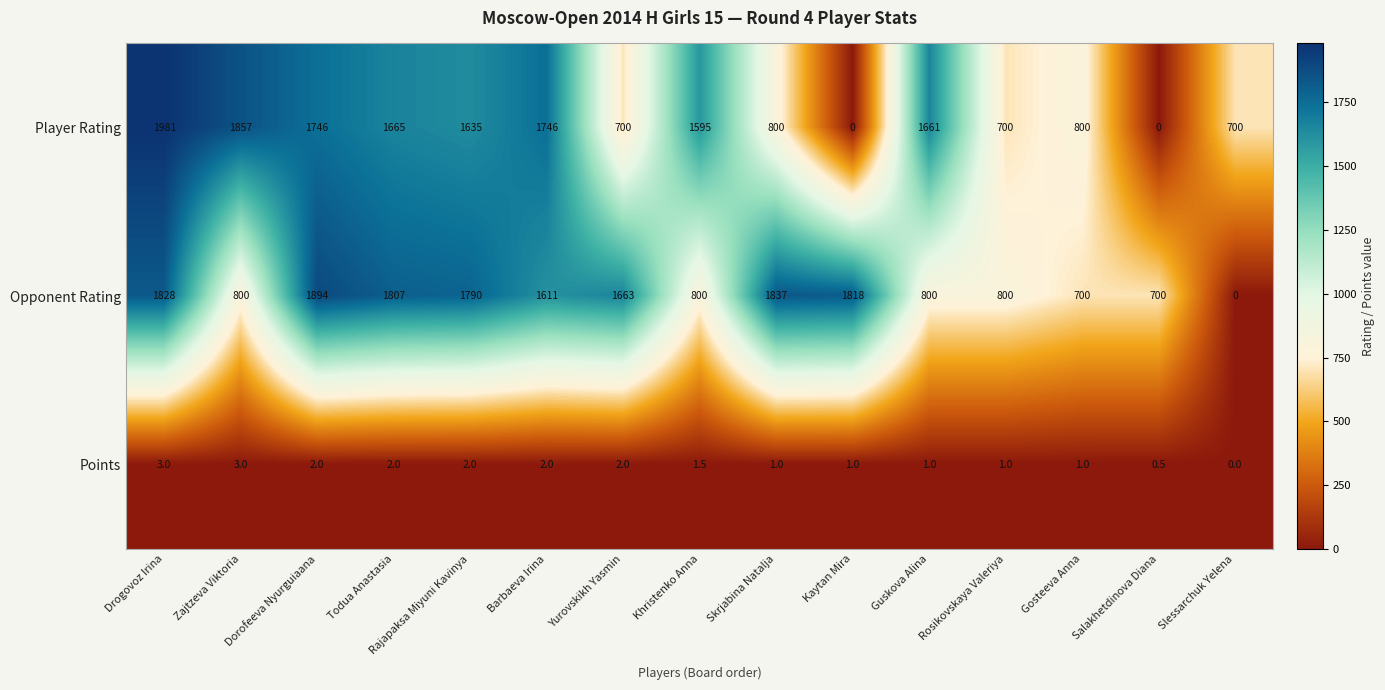

What is the difference between the second highest and second lowest values in the Player Rating series?

1857.0